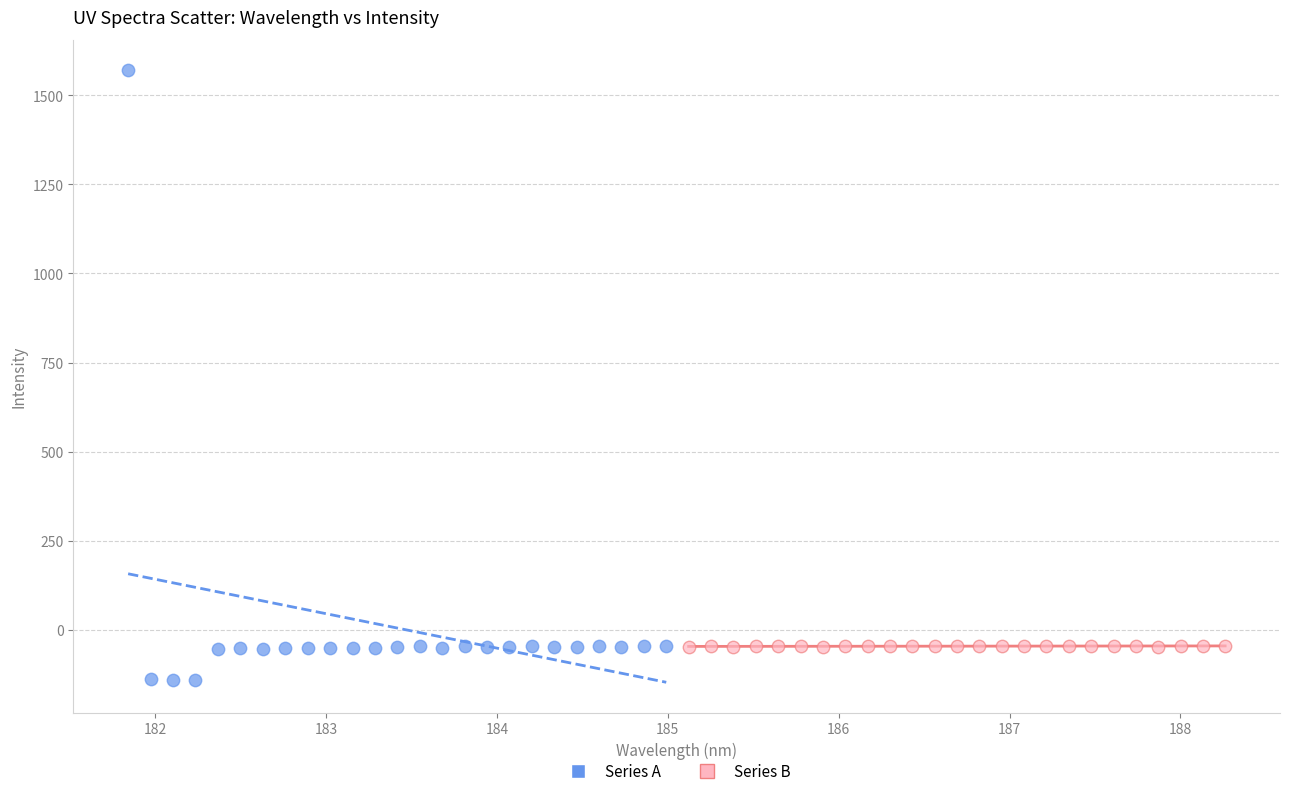

What are all the series names shown in the legend?

Series A, Series B